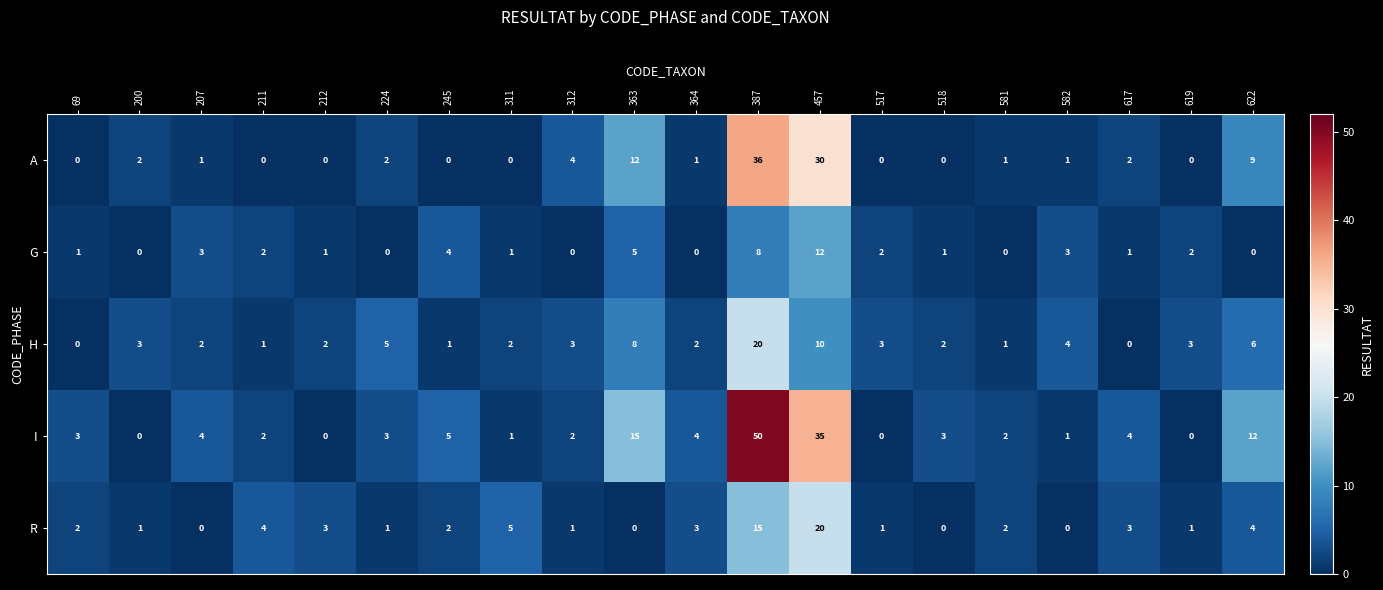

Is it true that G equals 12 at 457?

True